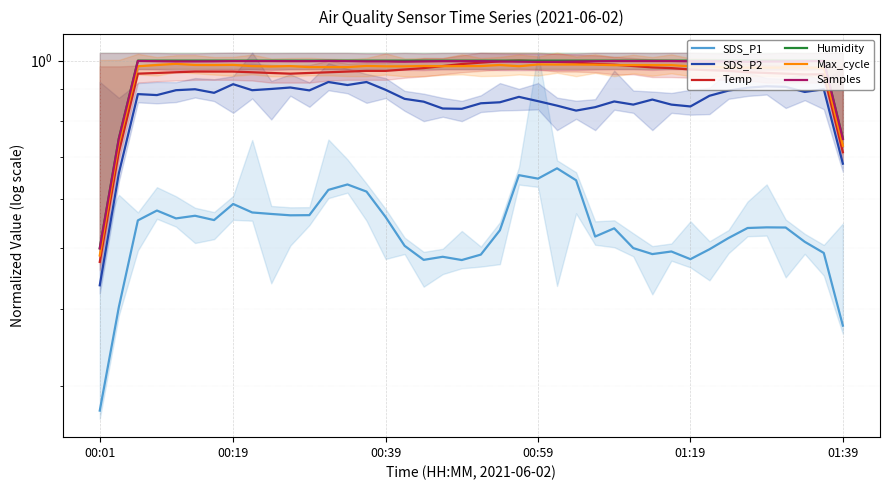

What is the value of the Temp point at the 16th from the left?

1.0